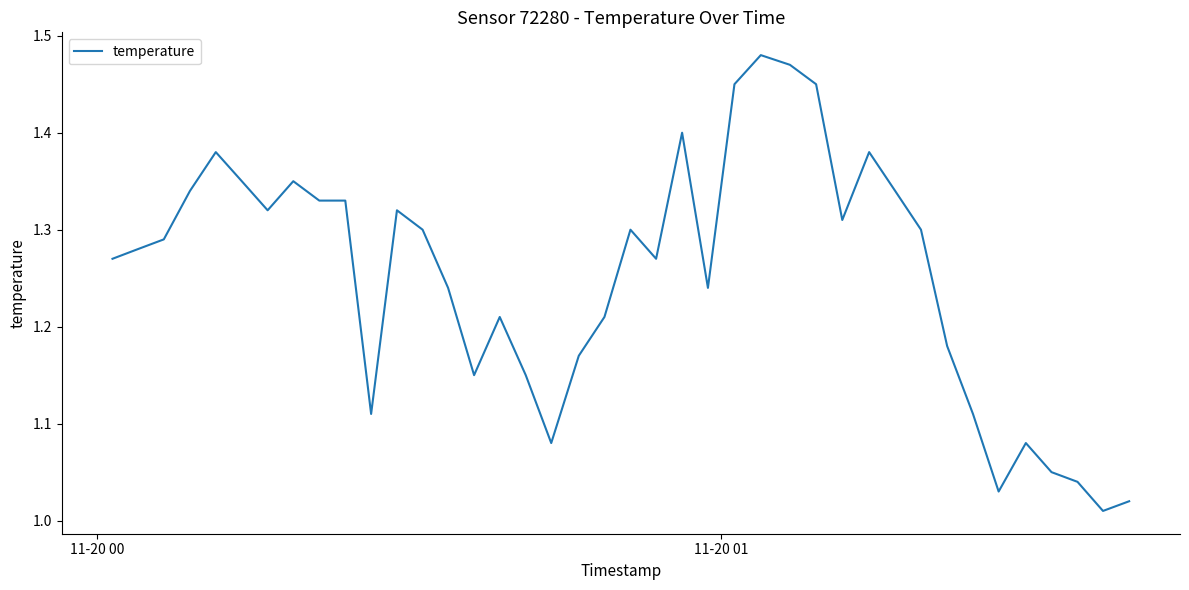

What is the difference between the maximum and minimum values?

0.5